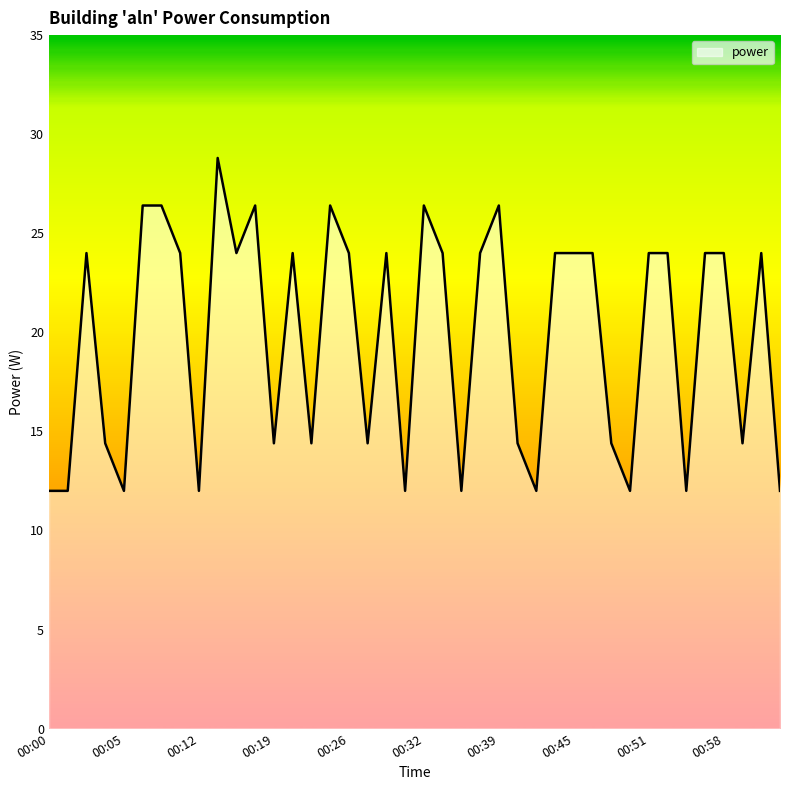

What is the difference between the maximum and minimum values?

16.8